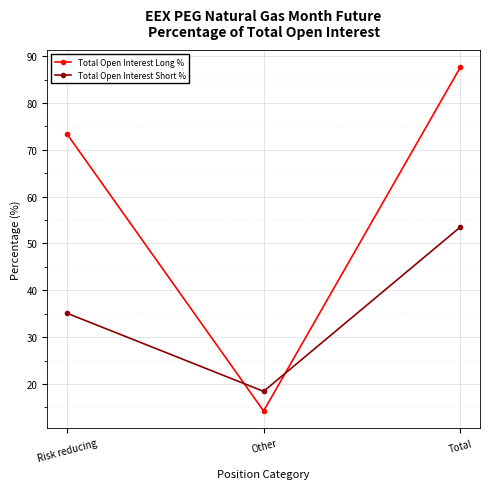

Is this an area chart (filled region under the line)?

No